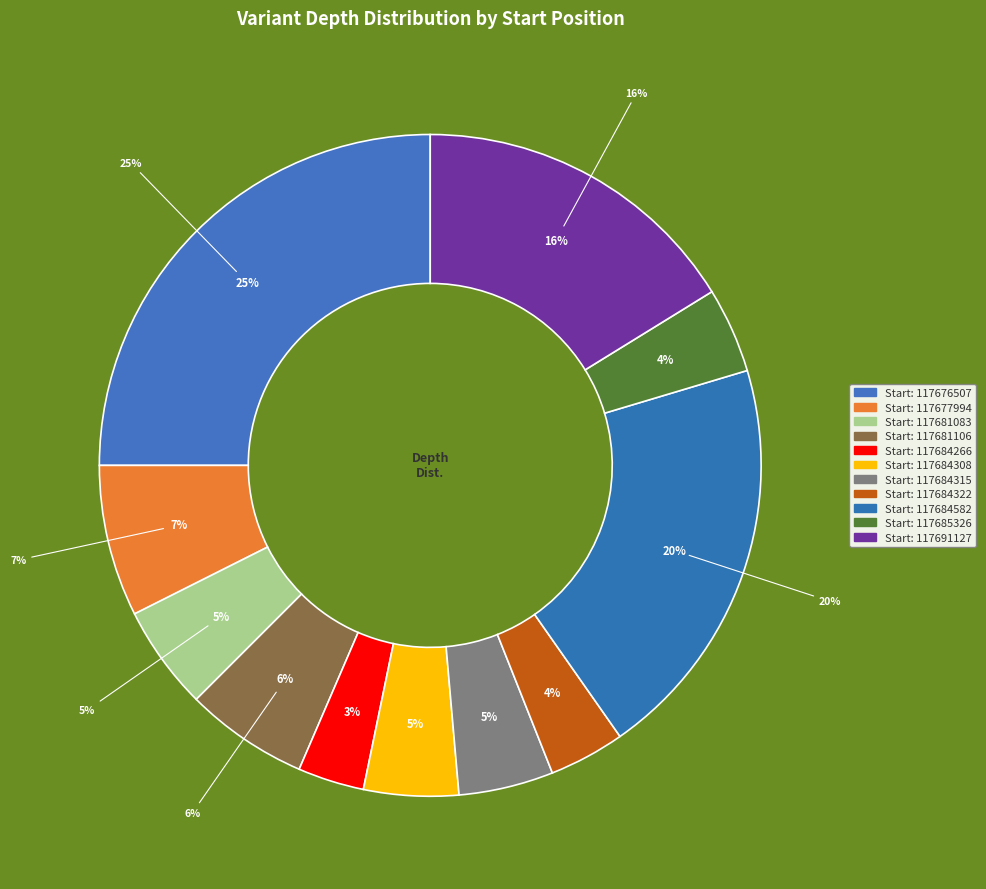

How many segments does this pie chart have?

11